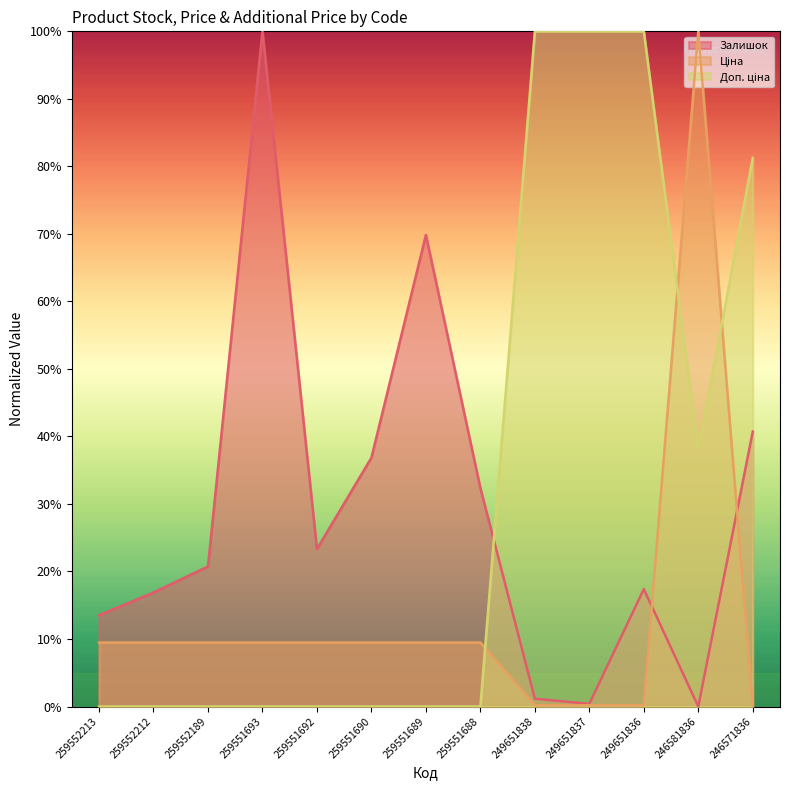

Which series changed the most between 259552213 and 249651837?

Доп. ціна